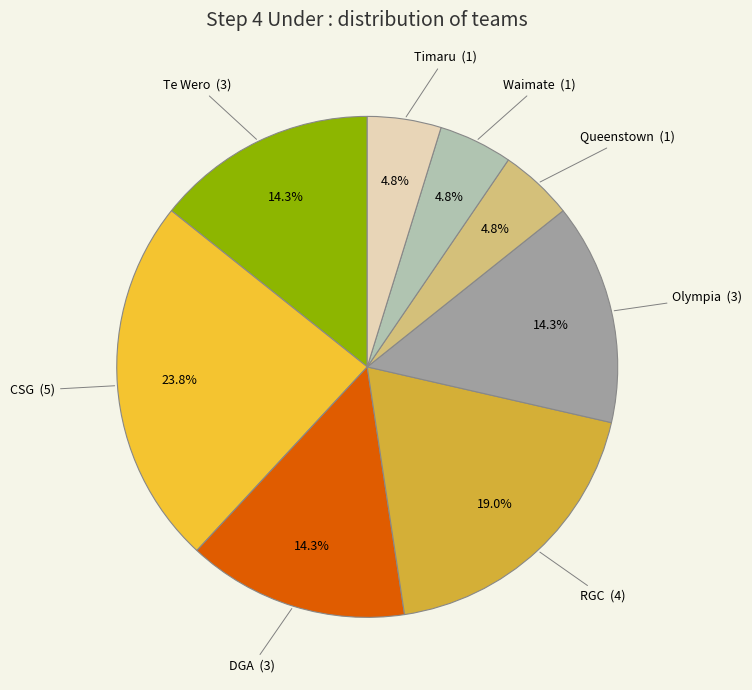

To the nearest percent, what is the combined percentage of RGC and DGA?

33%